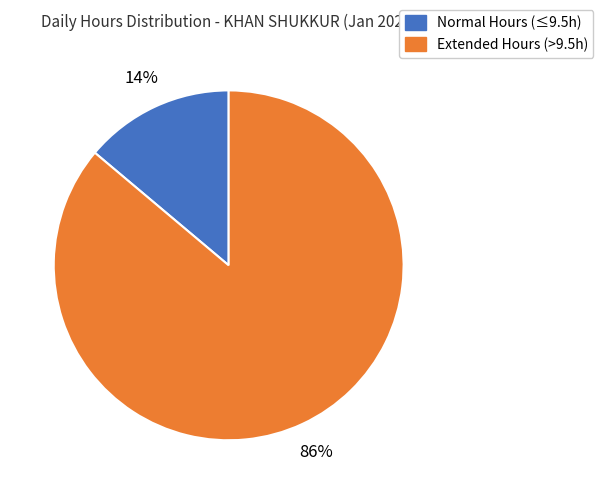

True or false: Normal Hours (≤9.5h) accounts for 14% of the total.

True